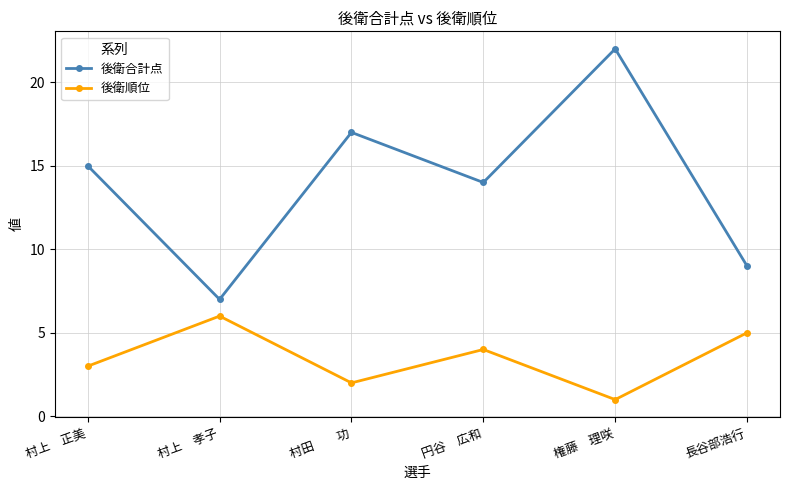

Reading right to left, transcribe all the data shown in this chart.

後衛合計点: 9	22	14	17	7	15
後衛順位: 5	1	4	2	6	3